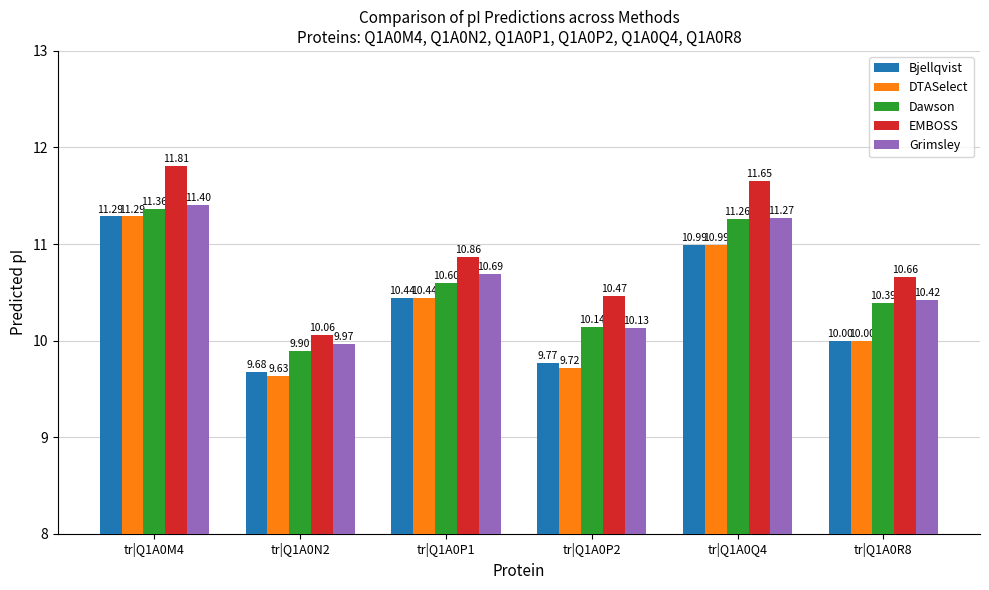

Between tr|Q1A0N2 and tr|Q1A0P1, which series saw the biggest shift?

DTASelect